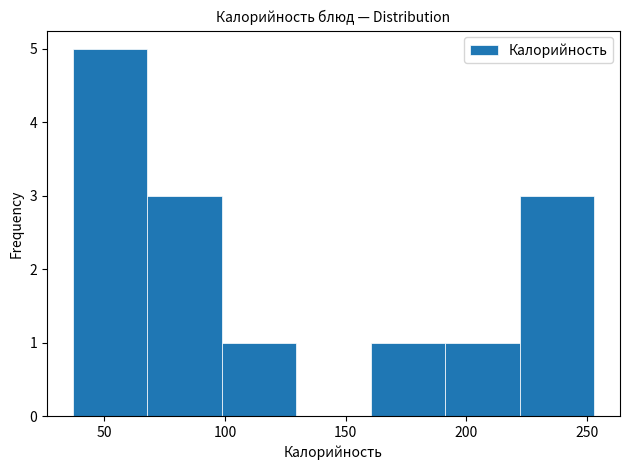

Which range on the x-axis has the tallest bar?

35 to 70